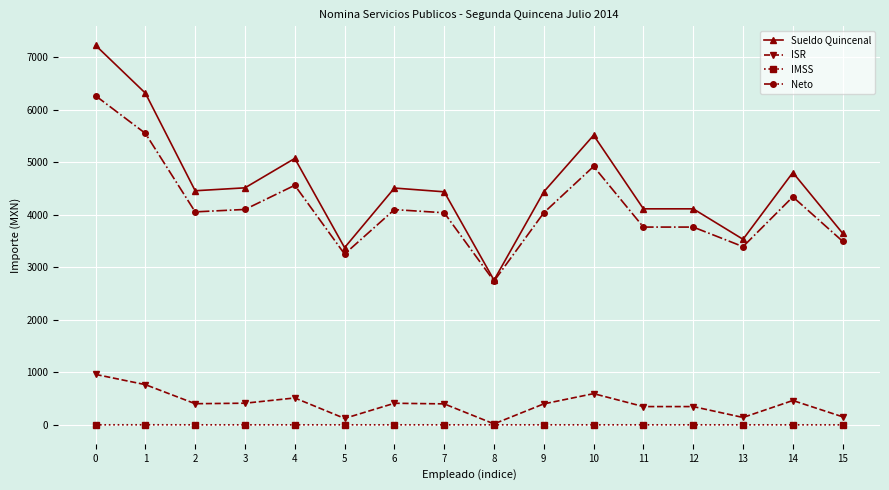

What is the difference between the maximum and minimum values in the IMSS series?

1.0